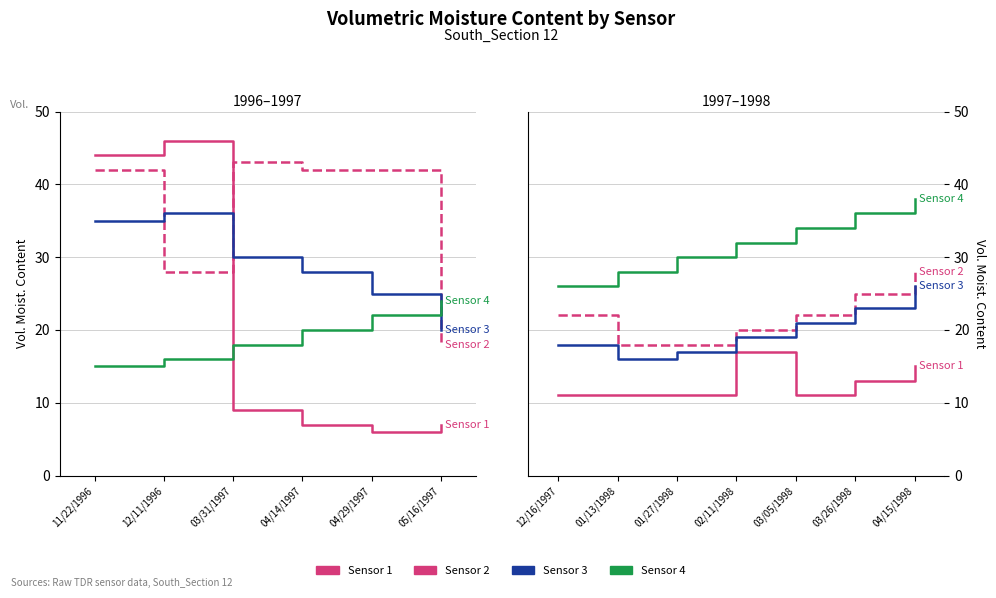

How many Sensor 4 values are between 28 and 36?

5